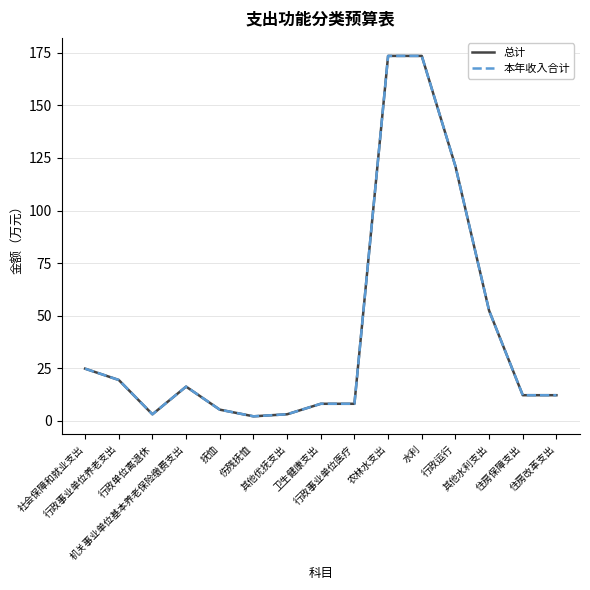

True or false: 总计 and 本年收入合计 intersect in this chart.

False